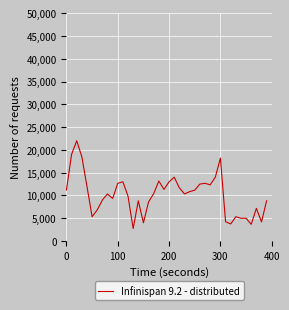

How many distinct data groups are displayed?

1